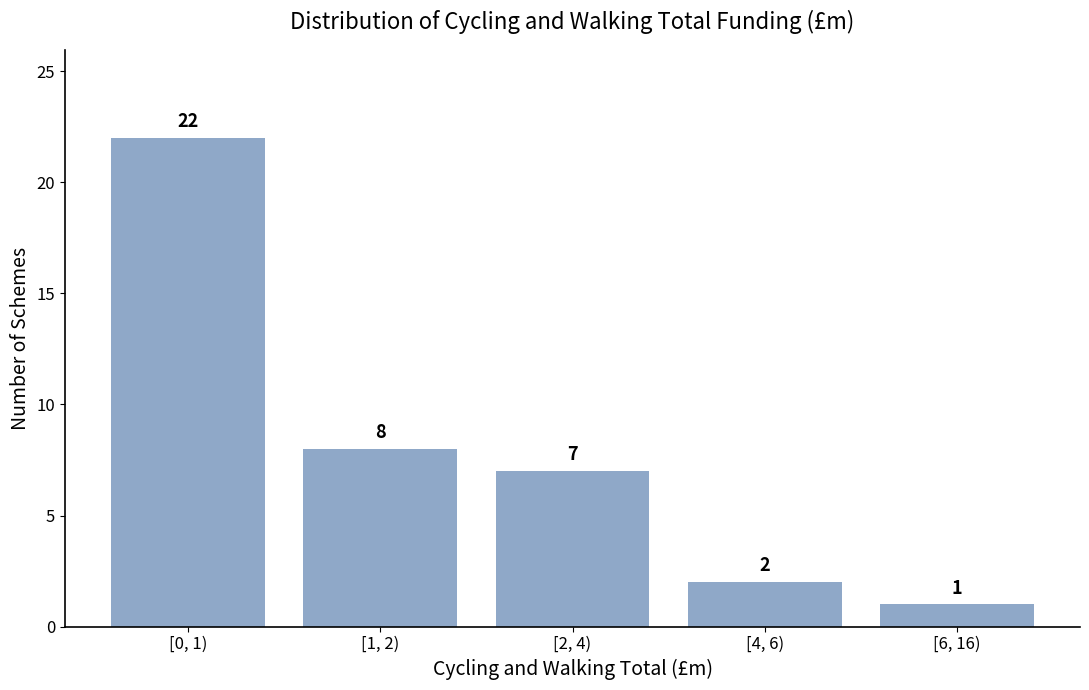

Reading left to right, list all the values displayed in this chart.

[0, 1)=22	[1, 2)=8	[2, 4)=7	[4, 6)=2	[6, 16)=1